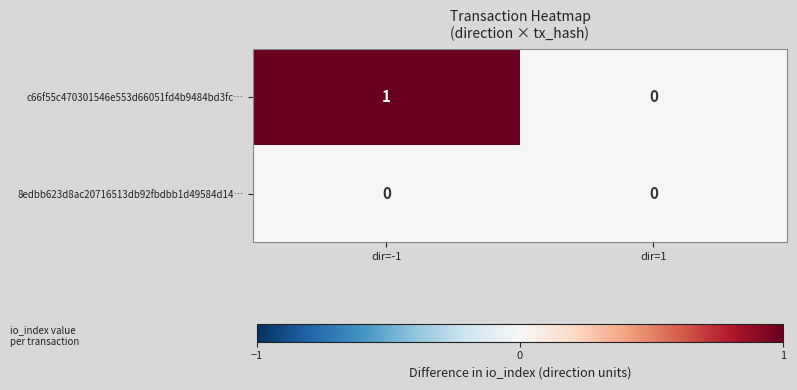

Reading right to left, transcribe all the data shown in this chart.

c66f55c470301546e553d66051fd4b9484bd3fc…: 0	1
8edbb623d8ac20716513db92fbdbb1d49584d14…: 0	0